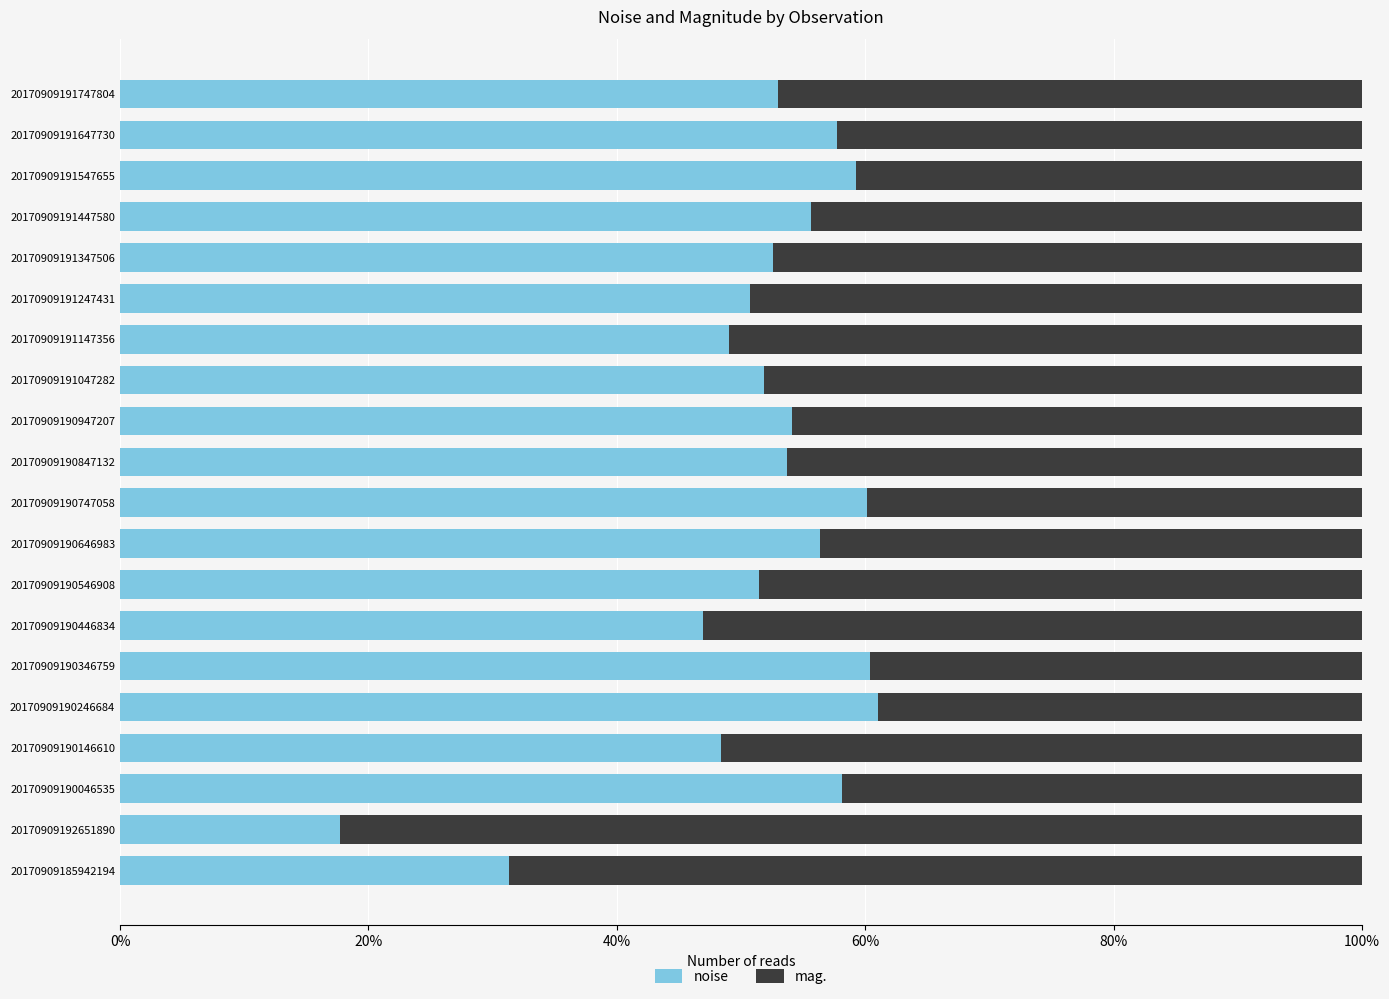

Count the noise values in the range 0 to 1.

20